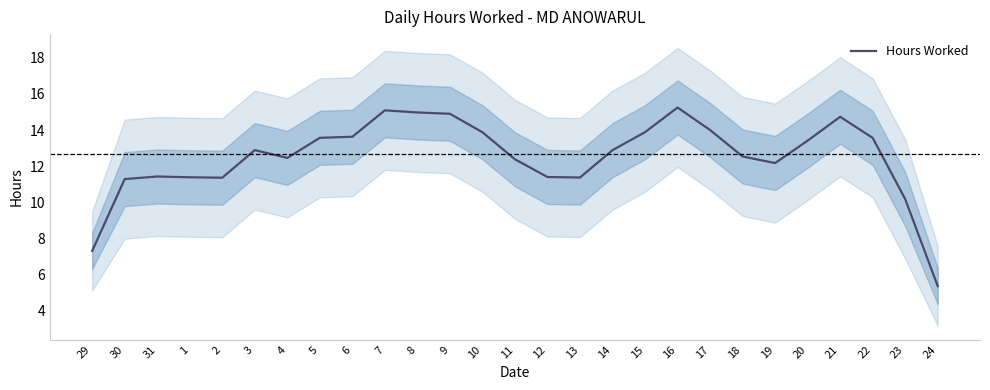

Which category has the lowest value across all series?

24